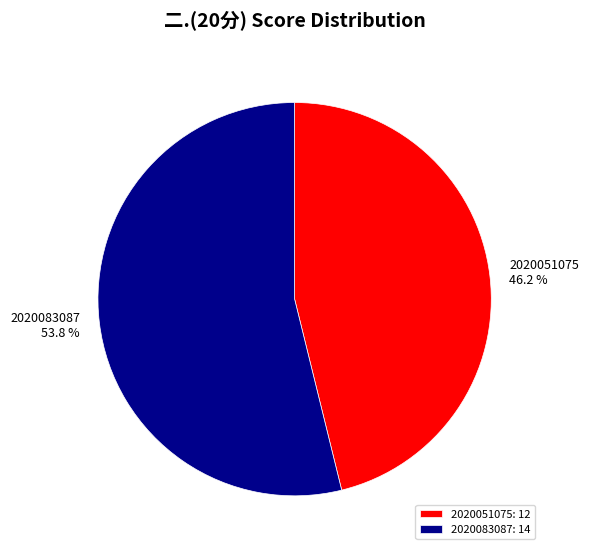

Which slice is the smallest?

2020051075